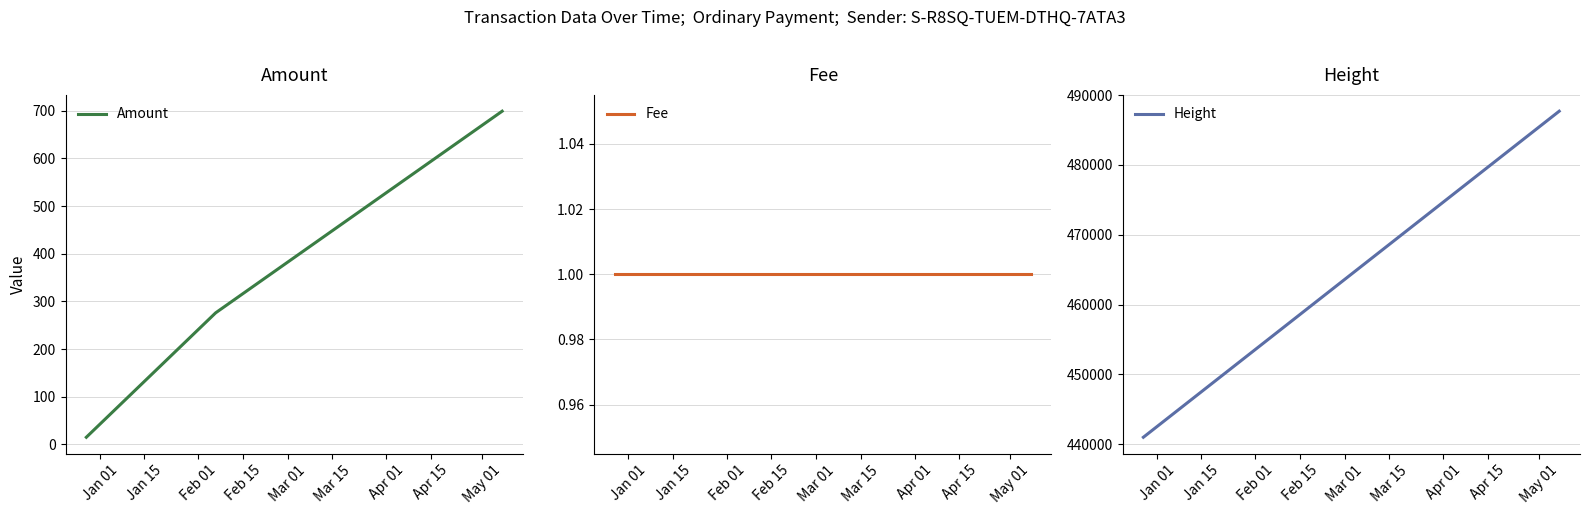

What is the sum of all Height values?

1384211